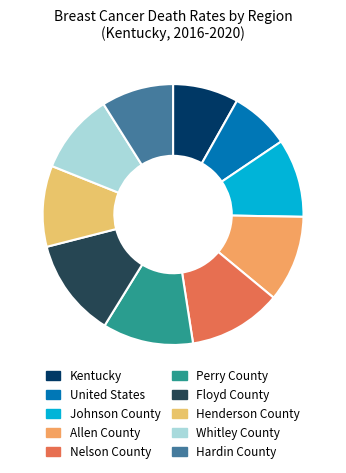

The Allen County slice represents 11% of the pie. True or false?

True